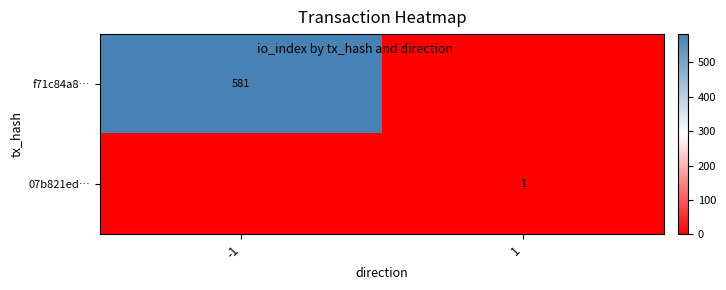

Which has a higher value, 1 or -1?

-1